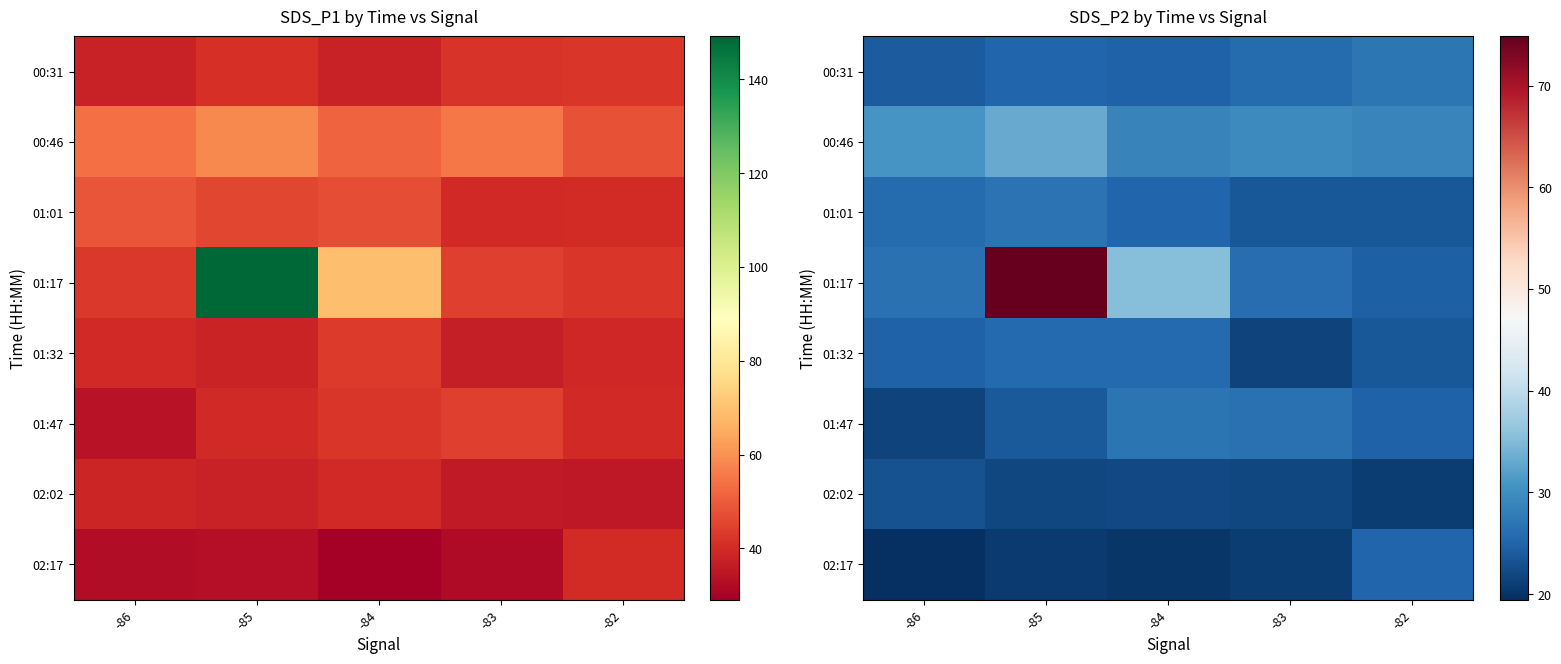

What is the approximate value of 00:46 at -84?

28.7